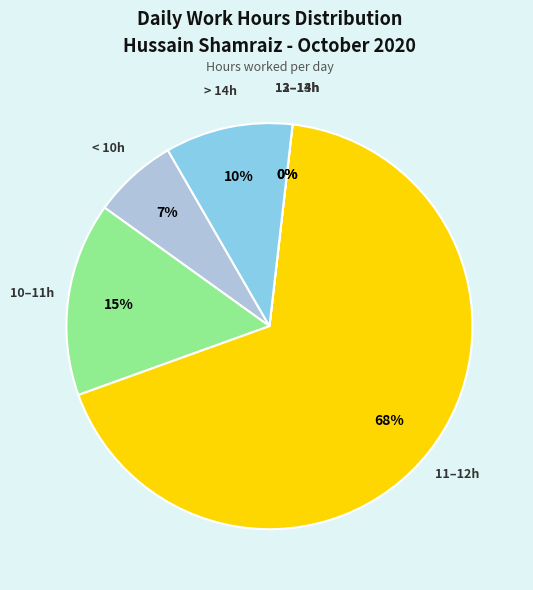

Is Day 15 the majority of the pie?

No